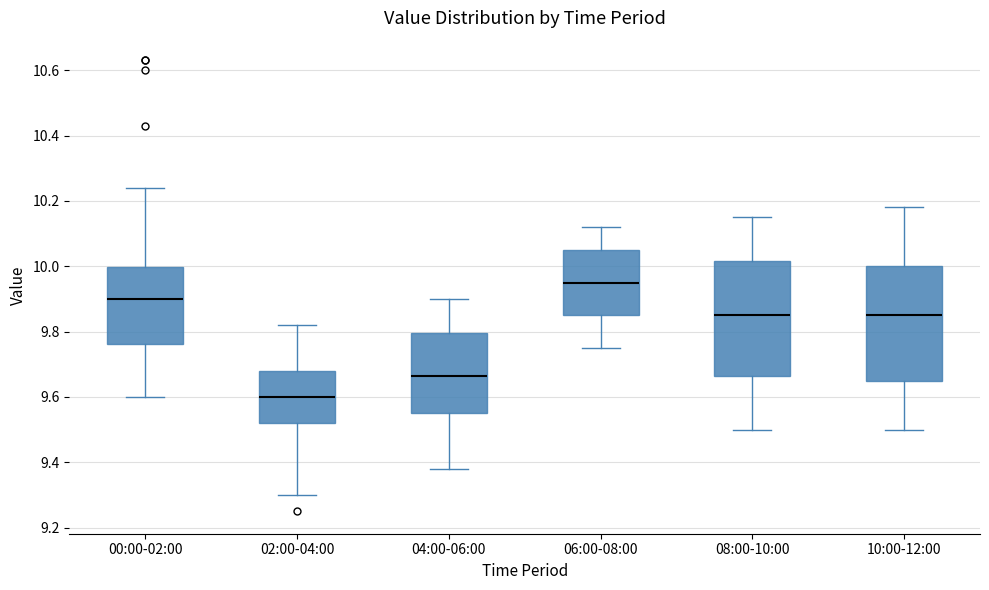

Which box has the lowest median line?

02:00-04:00